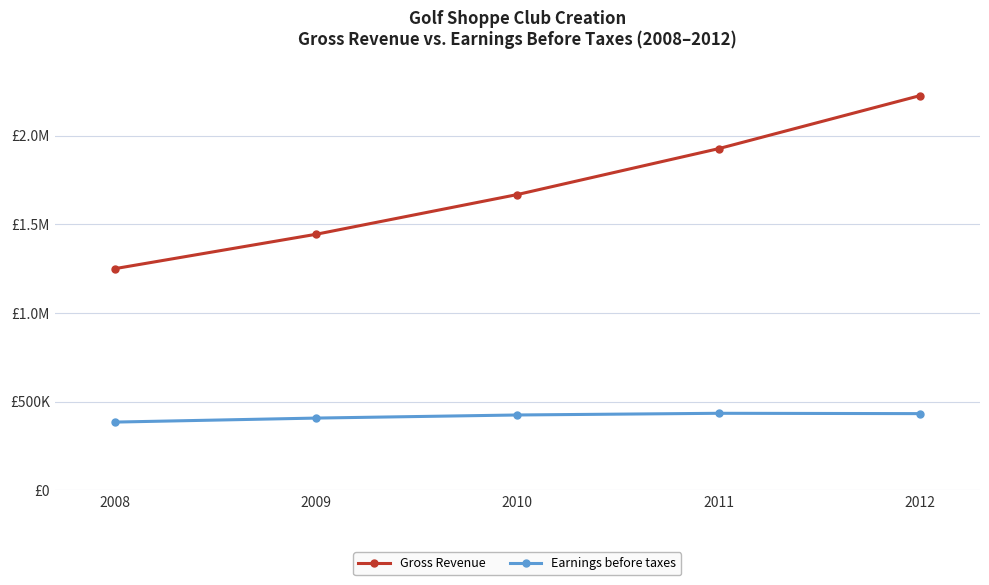

Reading left to right, what are all the values shown in this chart?

Gross Revenue: 2008=1250000.0	2009=1443750.0	2010=1667531.2	2011=1925998.6	2012=2224528.4
Earnings before taxes: 2008=385000.0	2009=407600.0	2010=425009.8	2011=434539.2	2012=432681.1